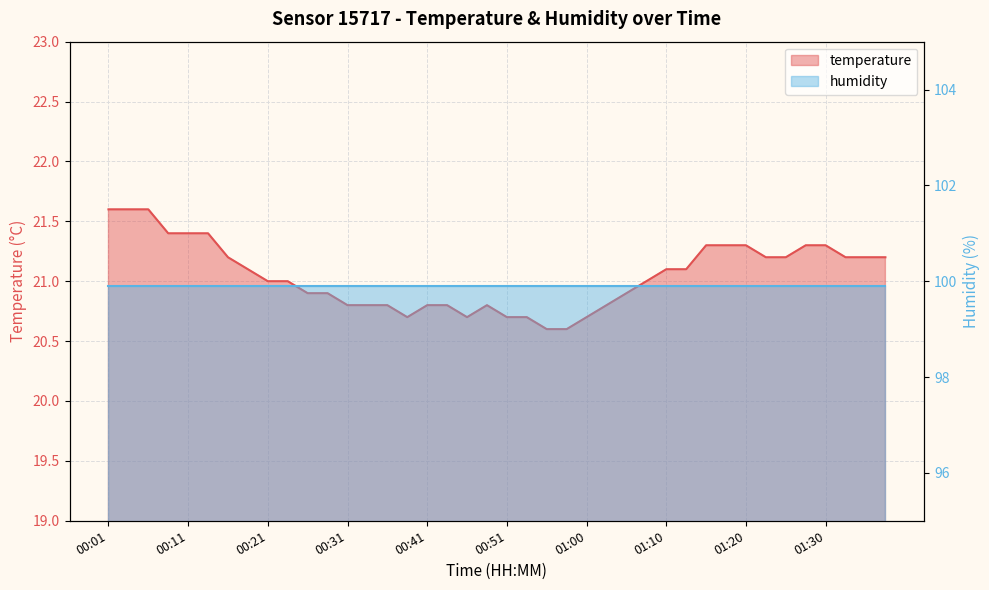

Is it true that the value at 01:35 is 30.9?

False